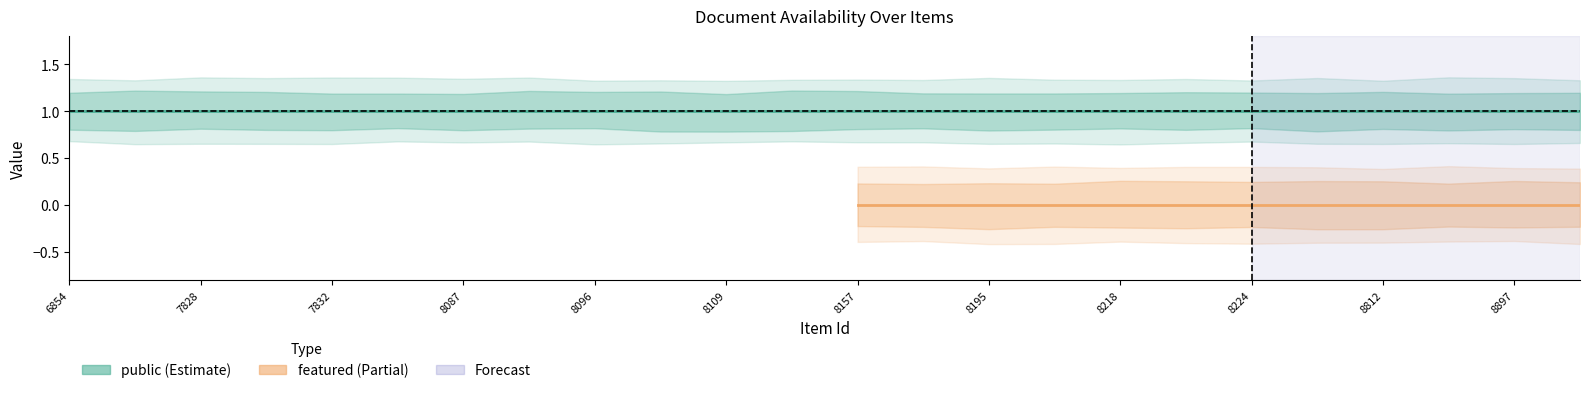

True or false: public has more than 0 interior local peaks.

False